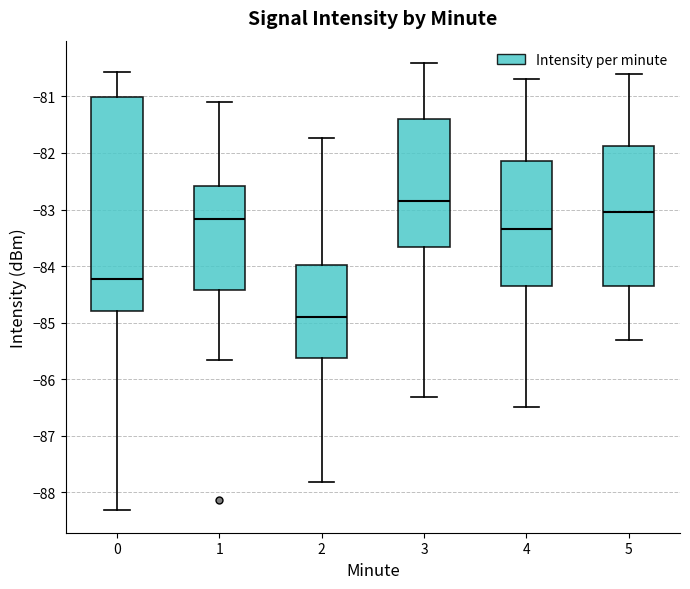

Reading left to right, read every box against the y-axis: the position of its median line, the range the box covers, and the ends of its whiskers. The values are not printed on the chart, so give them approximately, as read against the axis.

0: median -84.2, box -84.8 to -81.0, whiskers -88.3 to -80.6
1: median -83.2, box -84.4 to -82.6, whiskers -85.7 to -81.1
2: median -84.9, box -85.6 to -84.0, whiskers -87.8 to -81.7
3: median -82.9, box -83.7 to -81.4, whiskers -86.3 to -80.4
4: median -83.3, box -84.3 to -82.1, whiskers -86.5 to -80.7
5: median -83.0, box -84.3 to -81.9, whiskers -85.3 to -80.6